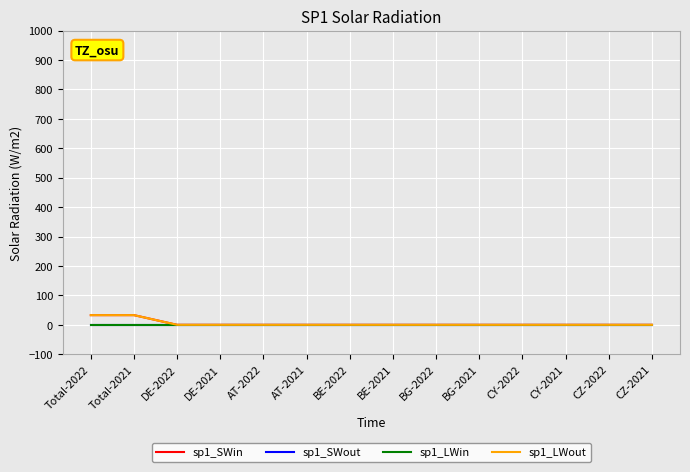

Between Total-2021 and CY-2022, which series saw the biggest shift?

sp1_SWin